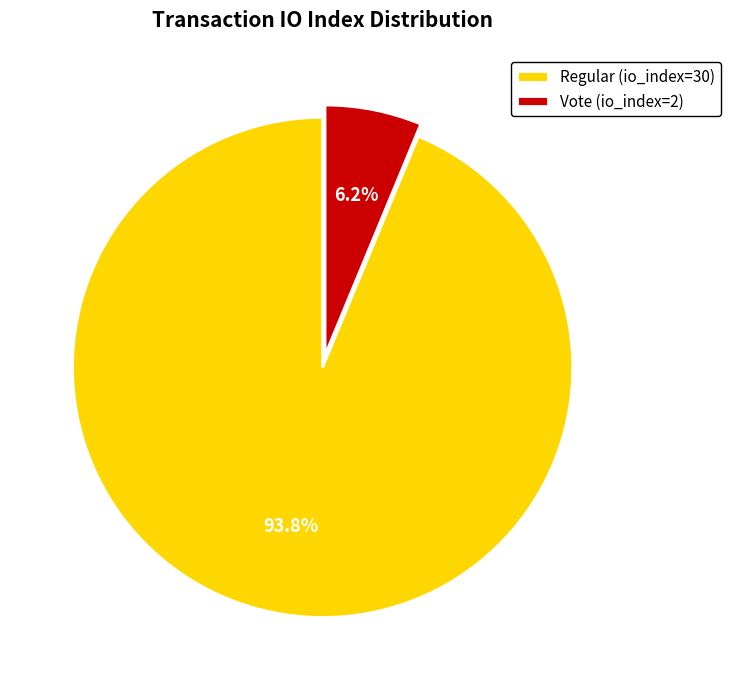

To the nearest percent, what portion does Regular (io_index=30) represent?

94%